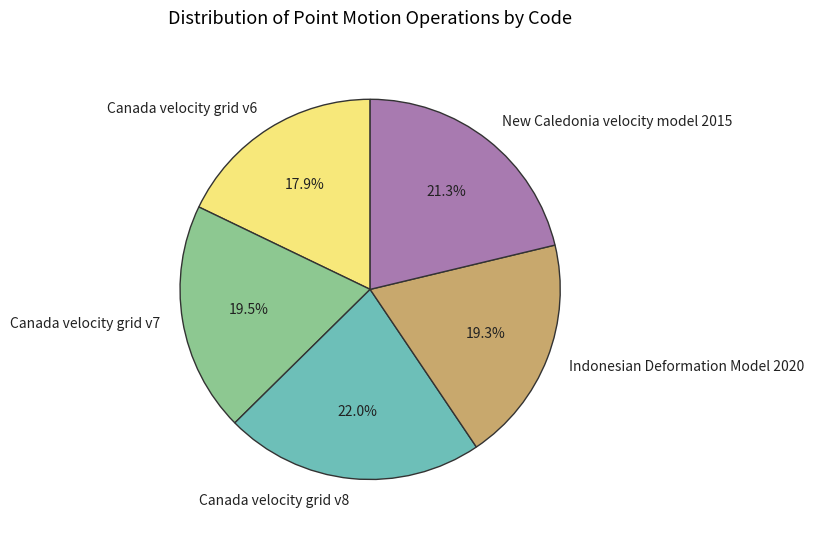

What percentage do Canada velocity grid v8 and Canada velocity grid v6 together represent?

39.9%